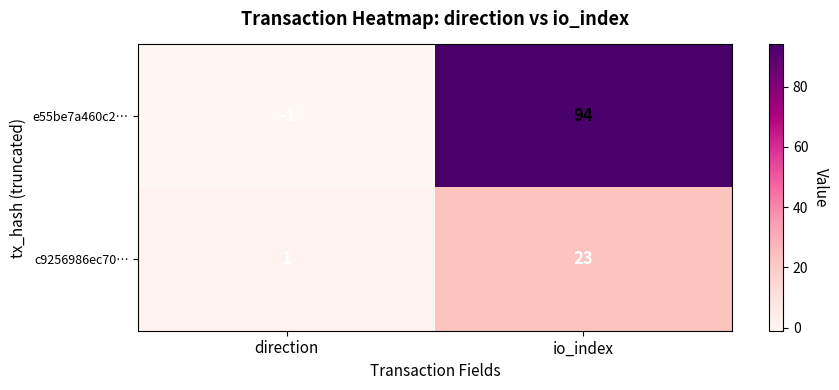

Which category has the lowest value across all series?

direction